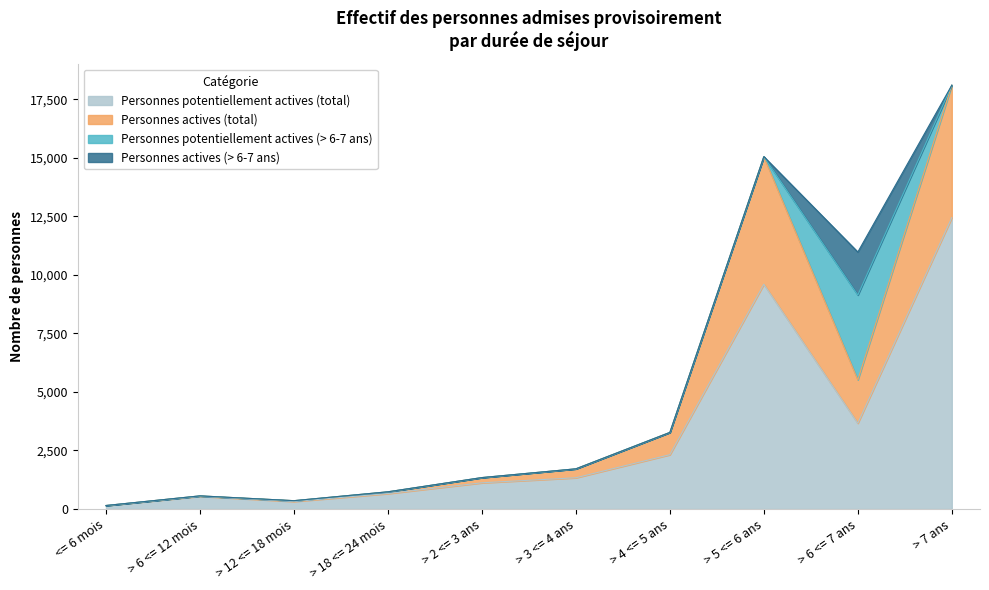

What is the difference between the second highest and minimum values in the Personnes potentiellement actives (total) series?

9457